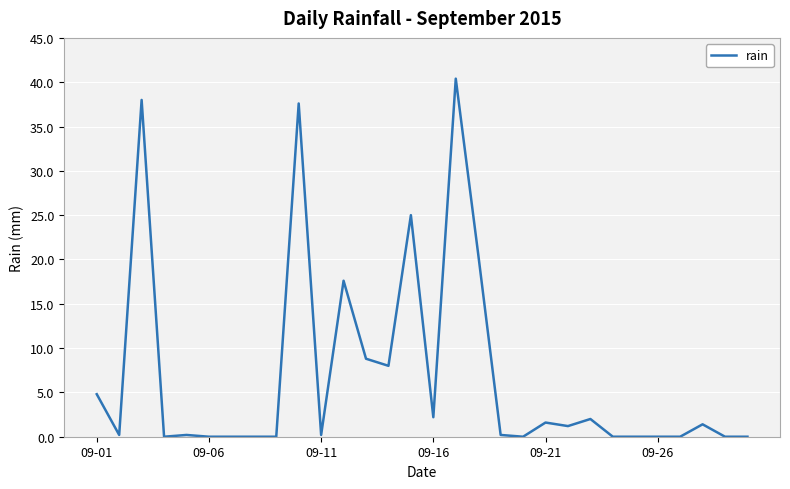

Reading left to right, extract all data points from this chart.

4.8	0.2	38.0	0.0	0.2	0.0	0.0	0.0	0.0	37.6	0.2	17.6	8.8	8.0	25.0	2.2	40.4	20.6	0.2	0.0	1.6	1.2	2.0	0.0	0.0	0.0	0.0	1.4	0.0	0.0